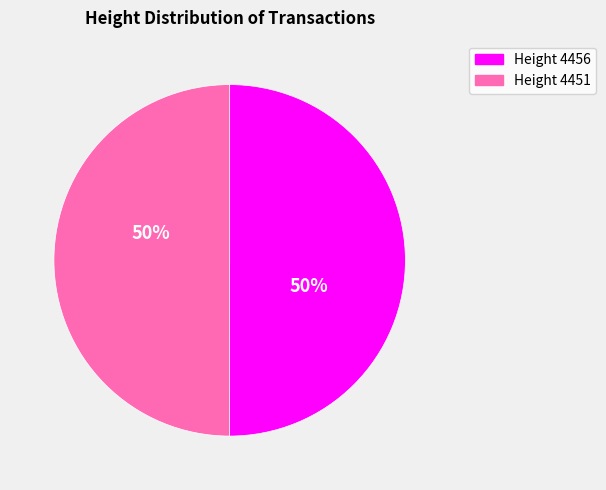

To the nearest percent, what is the average slice percentage?

50%